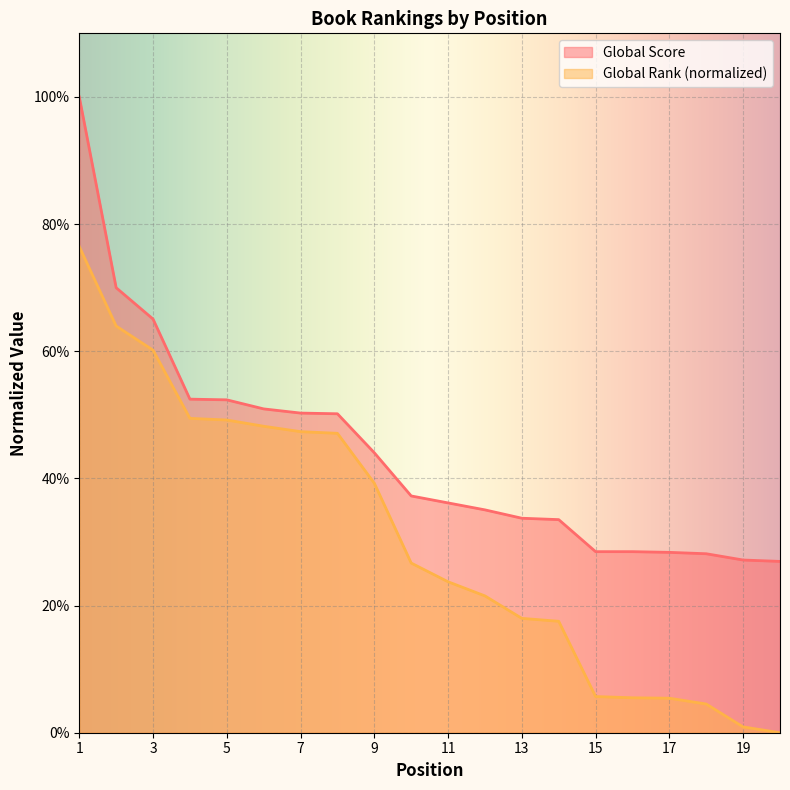

Between 6 and 1, which is larger?

1